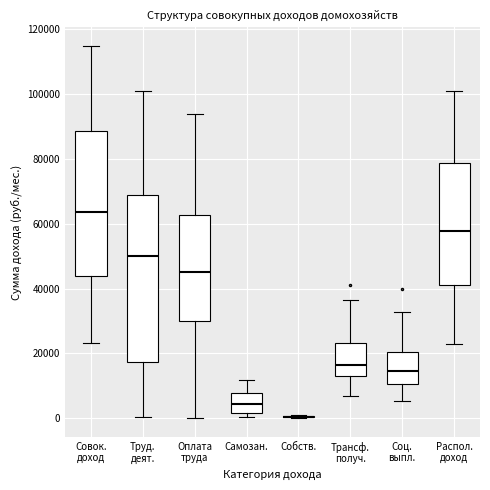

Reading left to right, transcribe this box plot: for each box, give where its median line is, the range the box spans, and where its two whiskers end, as read against the y-axis. The values are not printed on the chart, so give them approximately, as read against the axis.

Совок. доход: median 64000, box 44000 to 88000, whiskers 24000 to 114000
Труд. деят.: median 50000, box 18000 to 68000, whiskers 0 to 100000
Оплата труда: median 46000, box 30000 to 62000, whiskers 0 to 94000
Самозан.: median 4000, box 2000 to 8000, whiskers 0 to 12000
Собств.: box collapsed to a line at 0, whiskers 0 to 0
Трансф. получ.: median 16000, box 14000 to 24000, whiskers 6000 to 36000
Соц. выпл.: median 14000, box 10000 to 20000, whiskers 6000 to 32000
Распол. доход: median 58000, box 42000 to 78000, whiskers 24000 to 100000